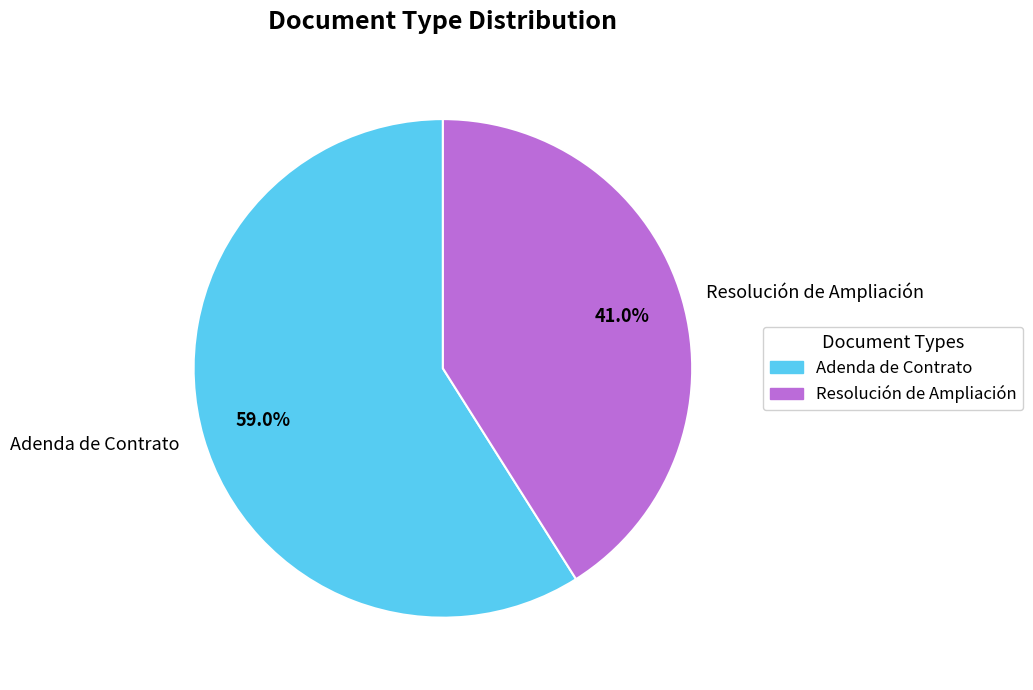

What percentage do Resolución de Ampliación and Adenda de Contrato together represent?

100.0%